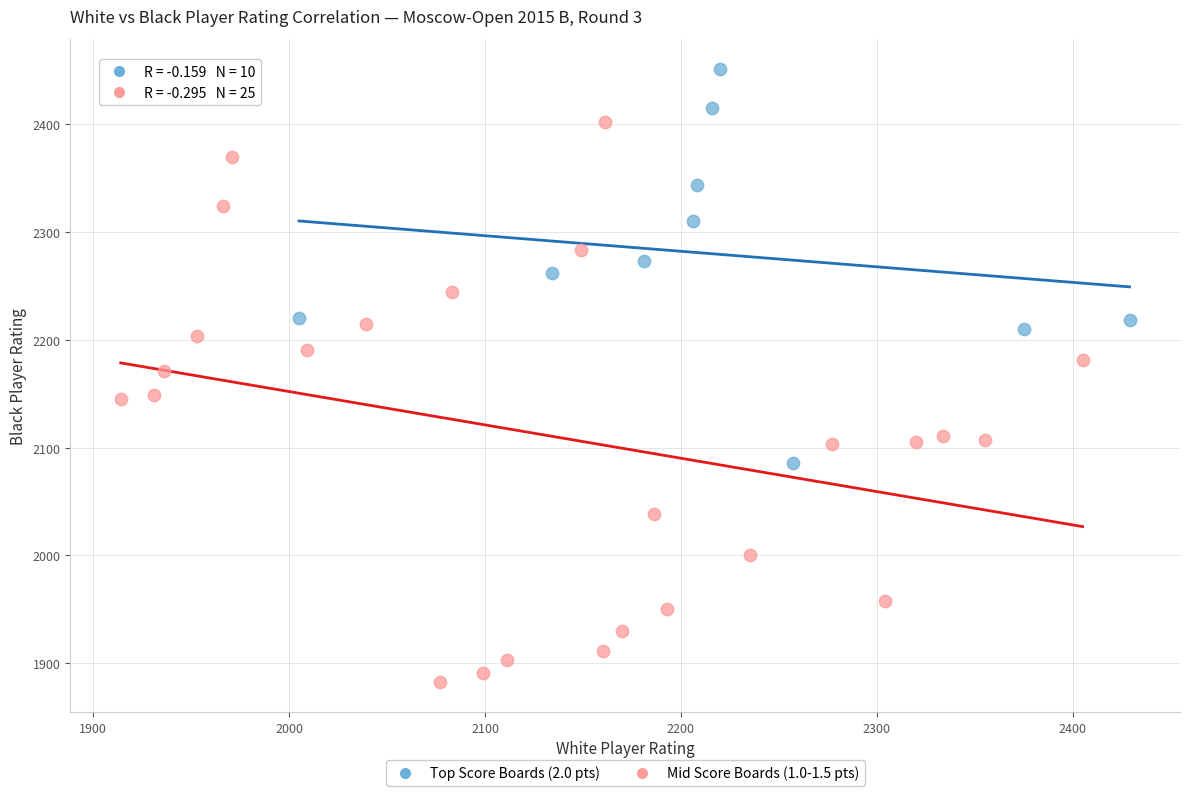

Which series reaches the maximum Y coordinate?

Top Score Boards (2.0 pts)